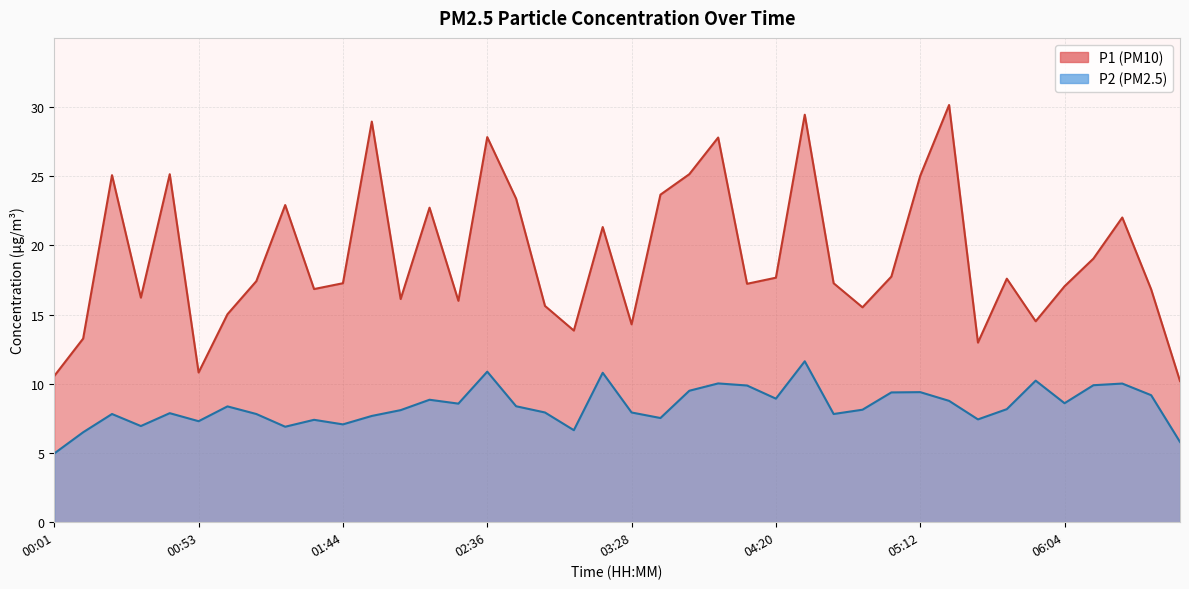

What is the difference between the second highest and minimum values in the P1 series?

19.2